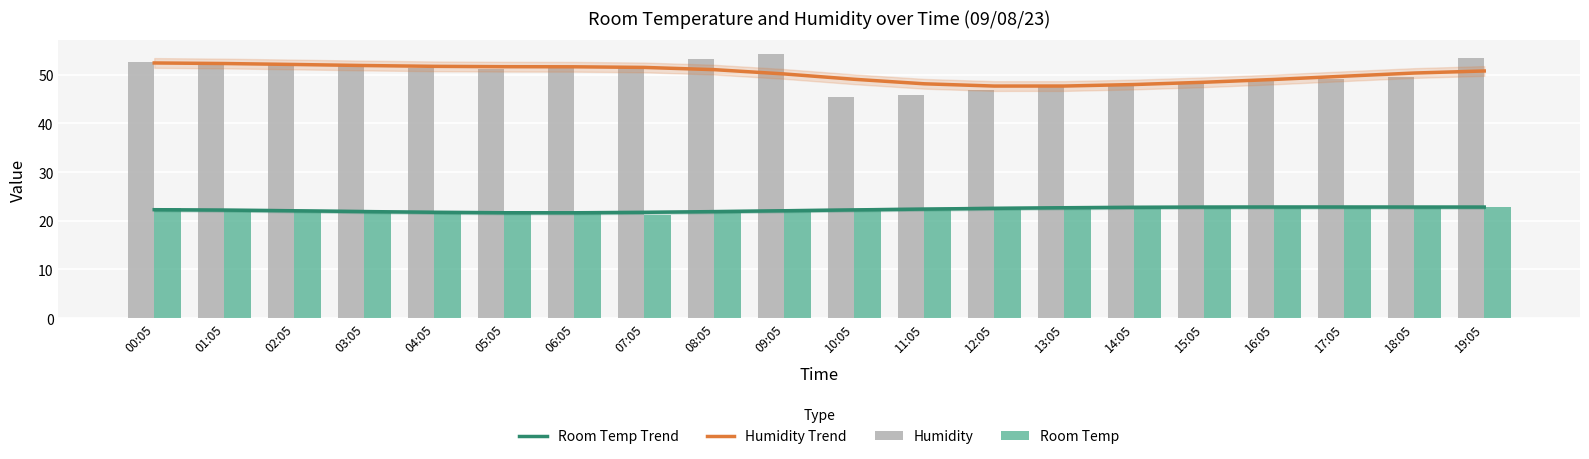

At which label does Humidity Trend reach its peak?

00:05